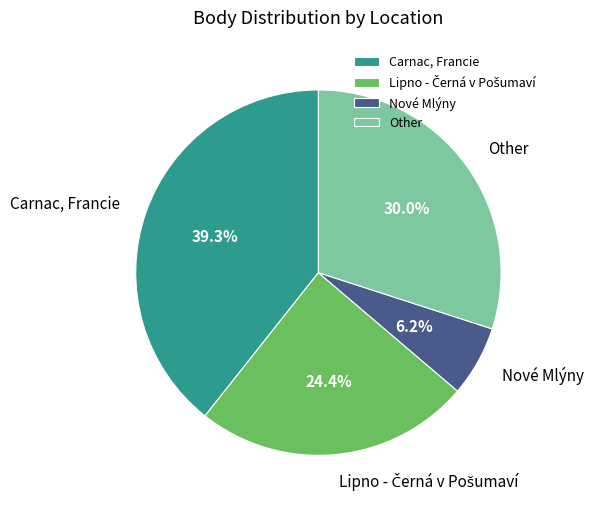

Which has a higher value, Carnac, Francie or Other?

Carnac, Francie